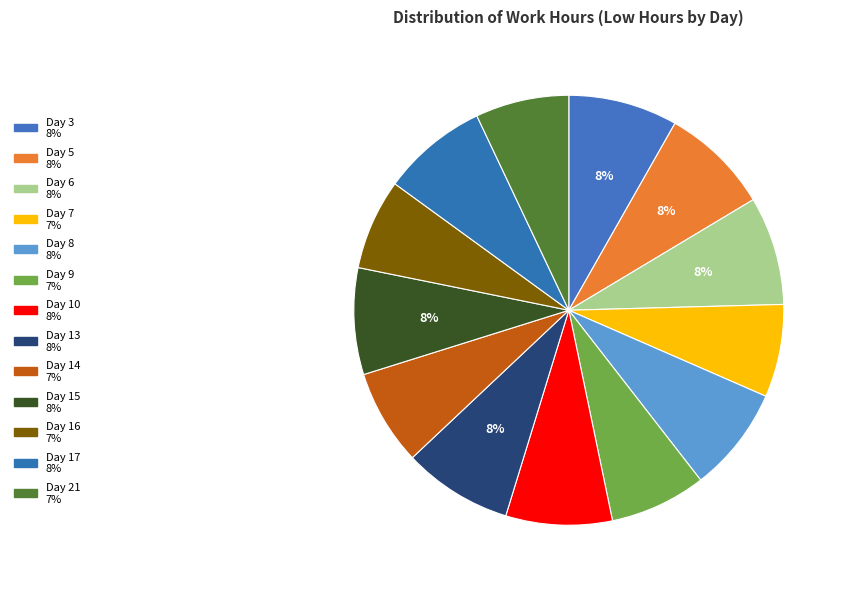

Rank the categories by value from lowest to highest.

Day 16, Day 7, Day 21, Day 14, Day 9, Day 8, Day 17, Day 10, Day 15, Day 6, Day 5, Day 3, Day 13